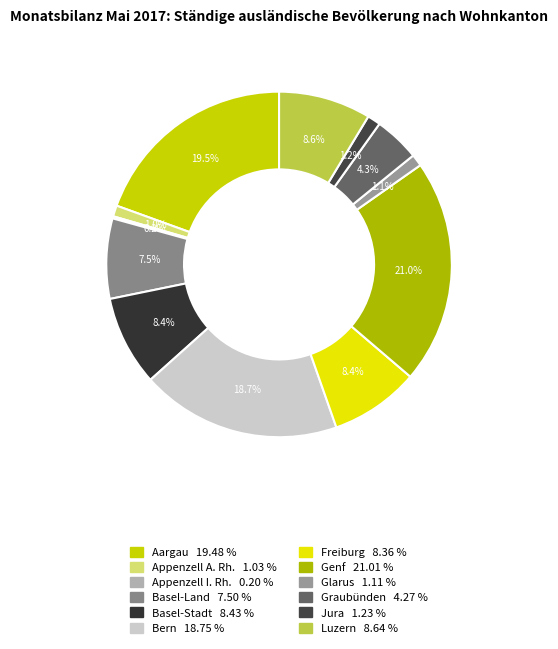

Is there a majority slice in this chart?

No